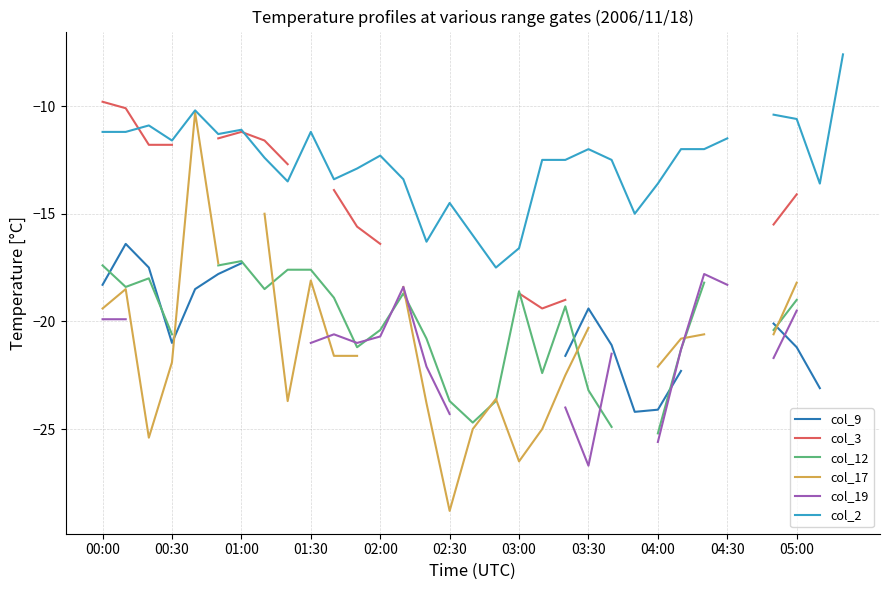

How many data points does each series have?

33